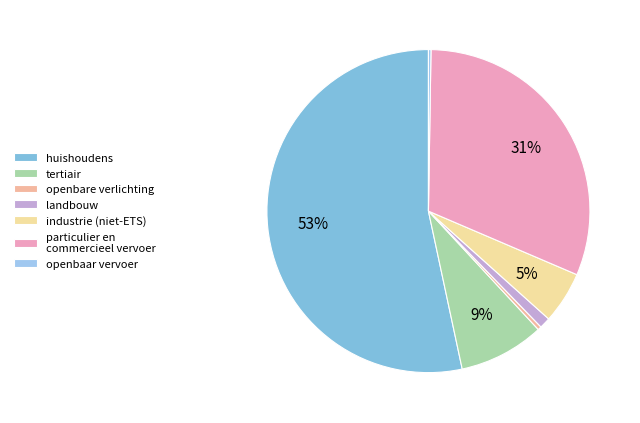

Approximately how many times larger is the value at tertiair compared to openbare verlichting?

23.6